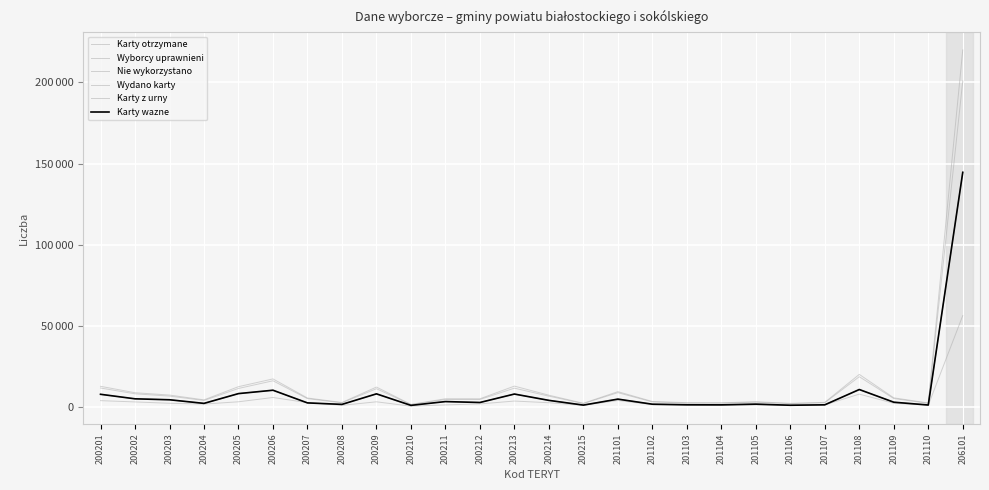

List the labels in order of Wydano karty value, largest first.

206101, 201108, 200206, 200205, 200209, 200213, 200201, 200202, 201101, 200203, 200214, 200211, 201109, 200212, 200207, 200204, 201105, 201102, 200208, 201107, 201103, 201104, 201110, 200215, 201106, 200210